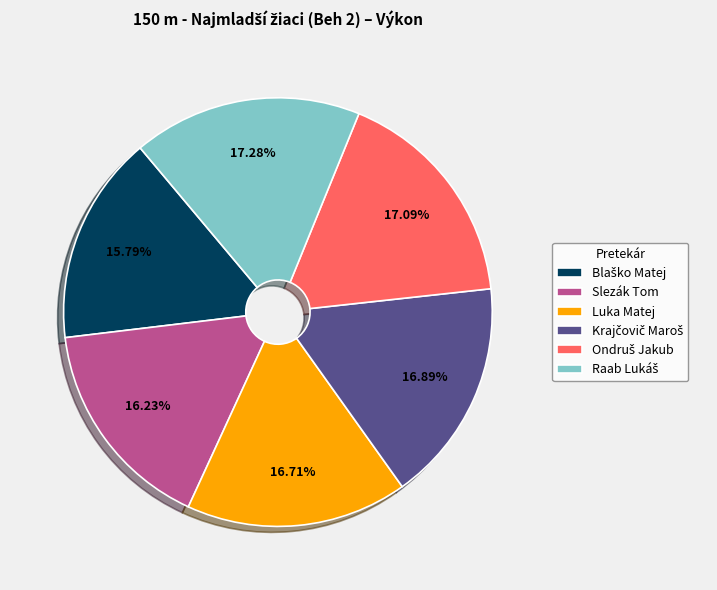

Is there a majority slice in this chart?

No